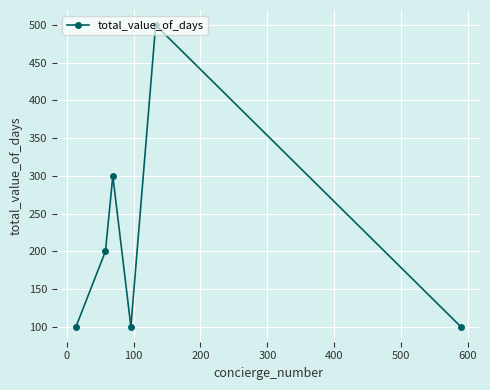

What is the value of the 3rd point from the left?

300